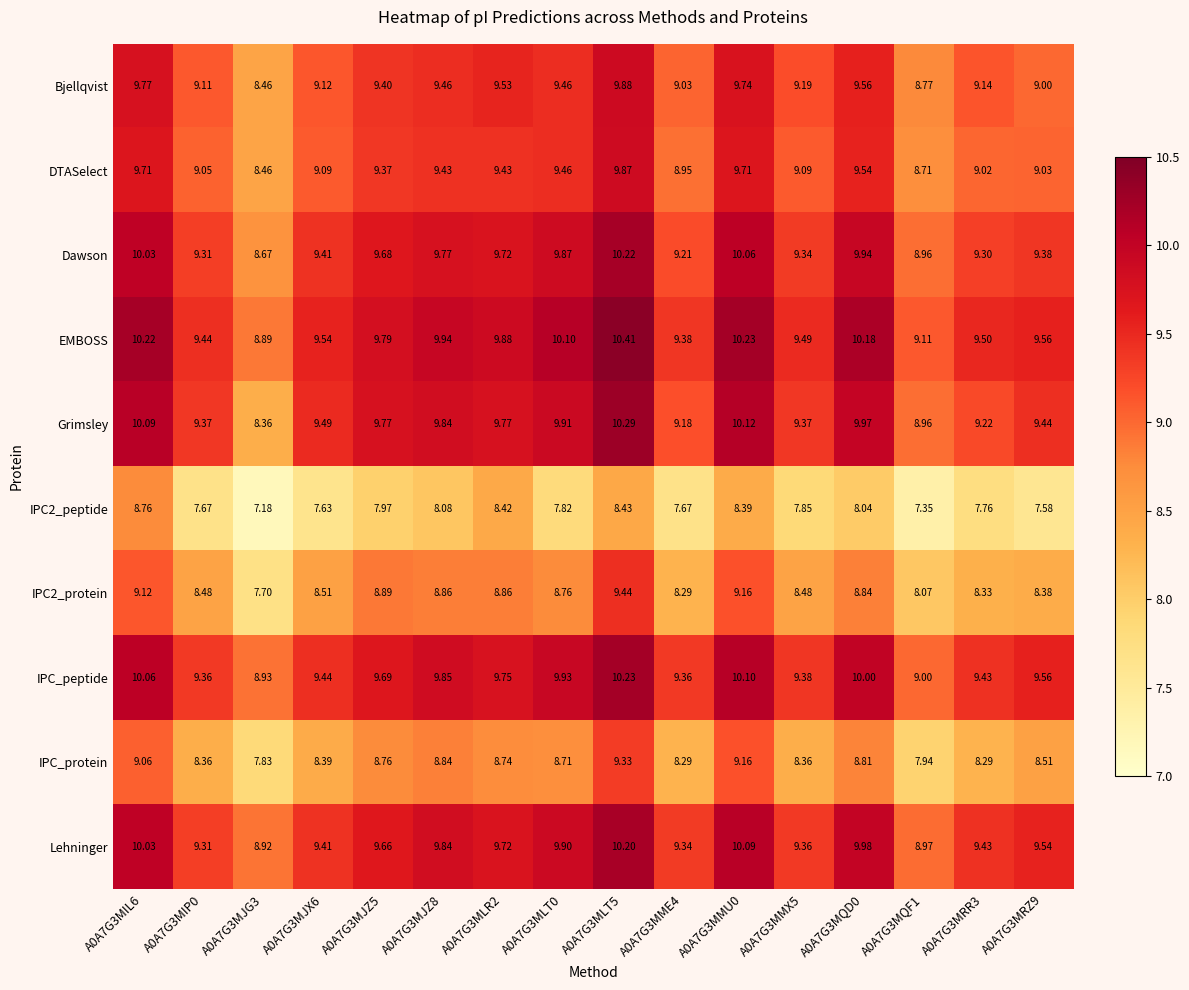

Which series changed the most between A0A7G3MJZ5 and A0A7G3MMU0?

EMBOSS